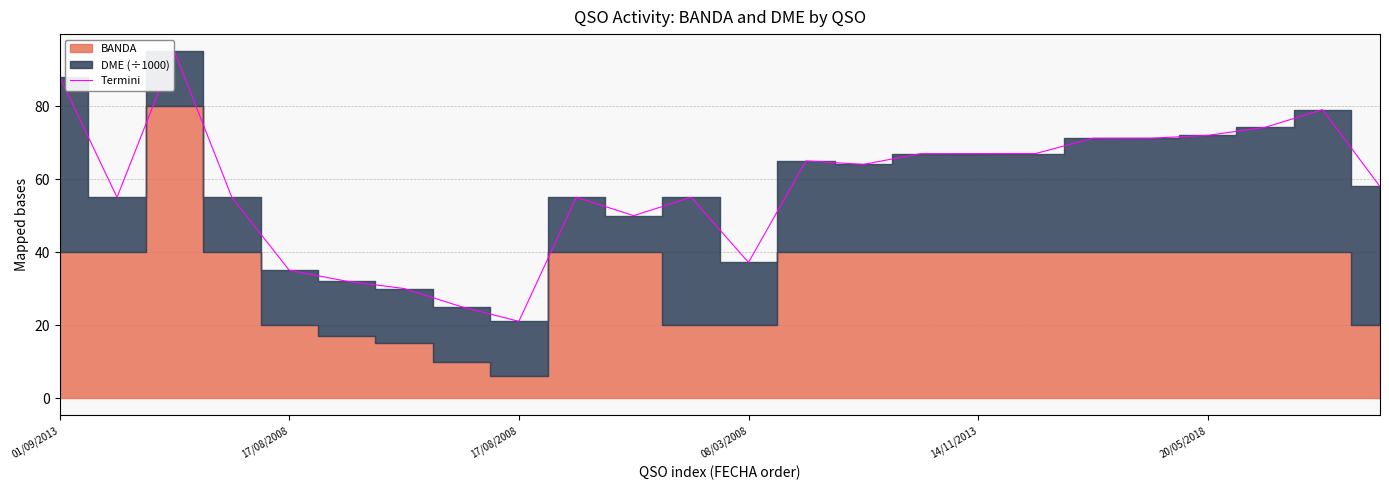

The value at 9 is 55.1. True or false?

True